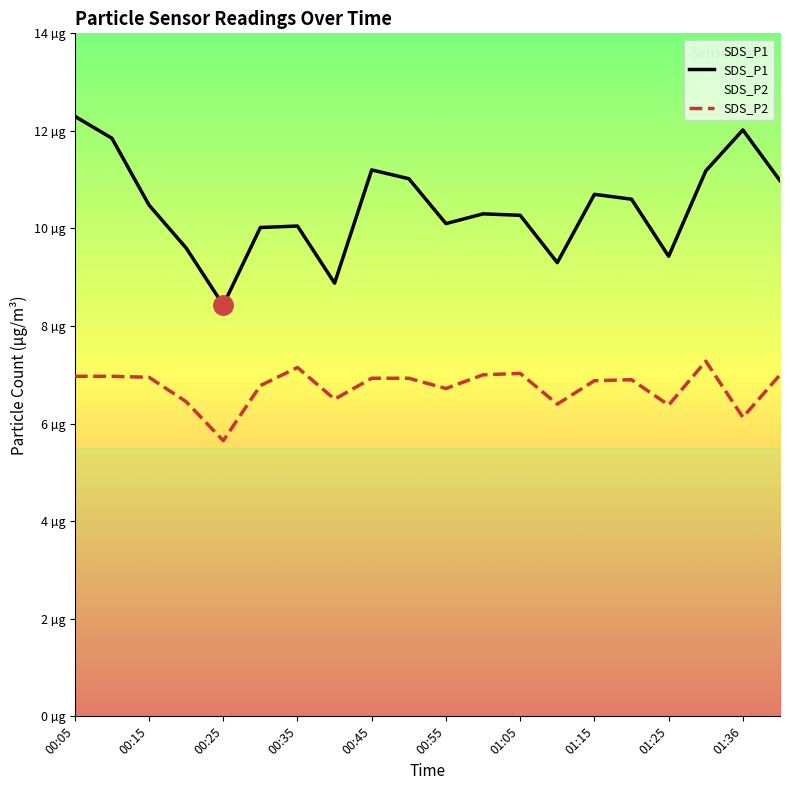

List the series in order of their overall mean, highest first.

SDS_P1, SDS_P2